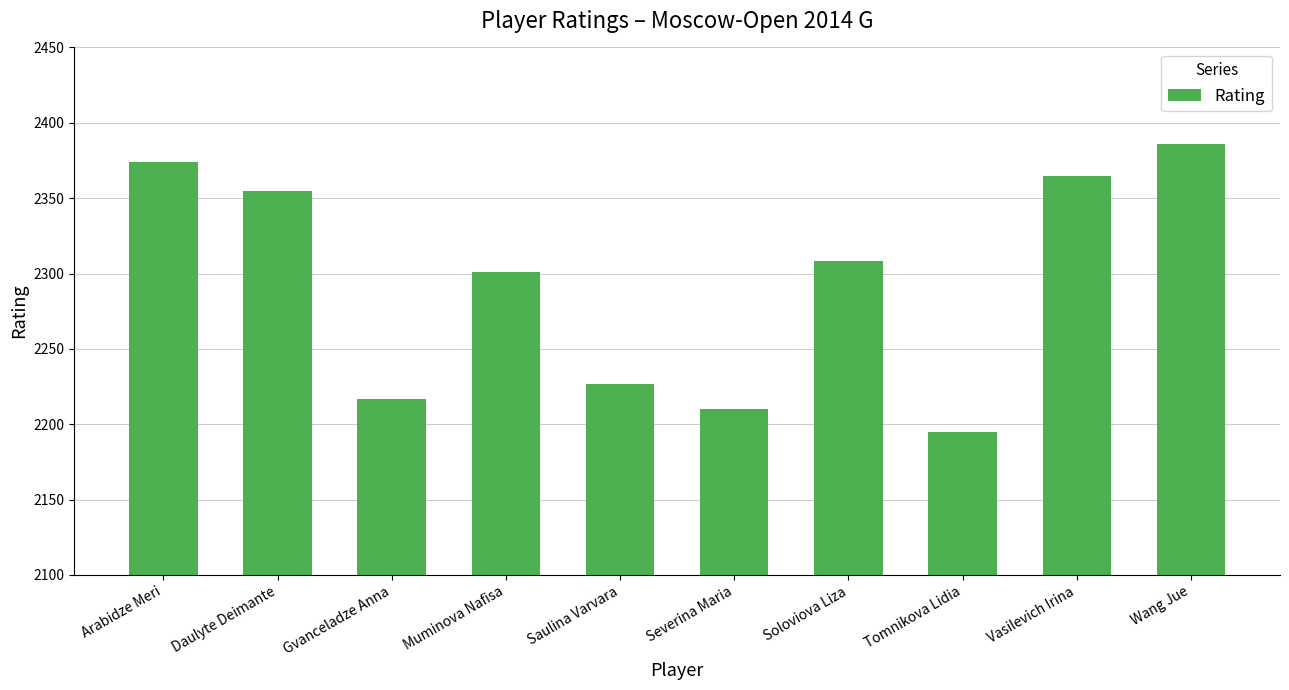

What is the maximum value shown in the chart?

2386